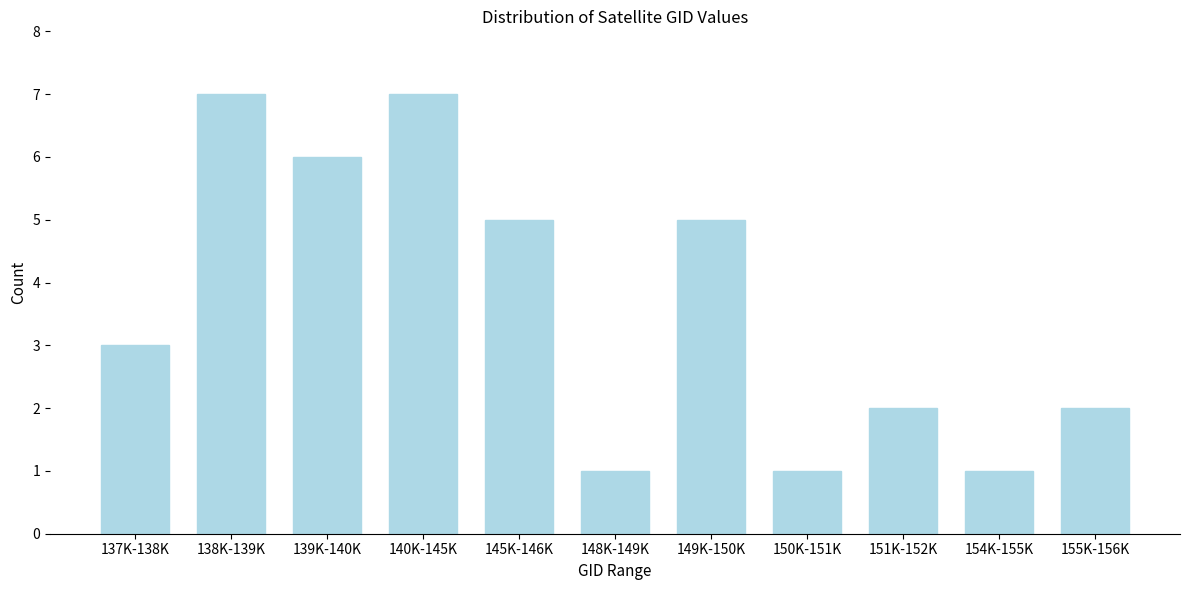

Reading left to right, list all the values displayed in this chart.

137K-138K=3	138K-139K=7	139K-140K=6	140K-145K=7	145K-146K=5	148K-149K=1	149K-150K=5	150K-151K=1	151K-152K=2	154K-155K=1	155K-156K=2